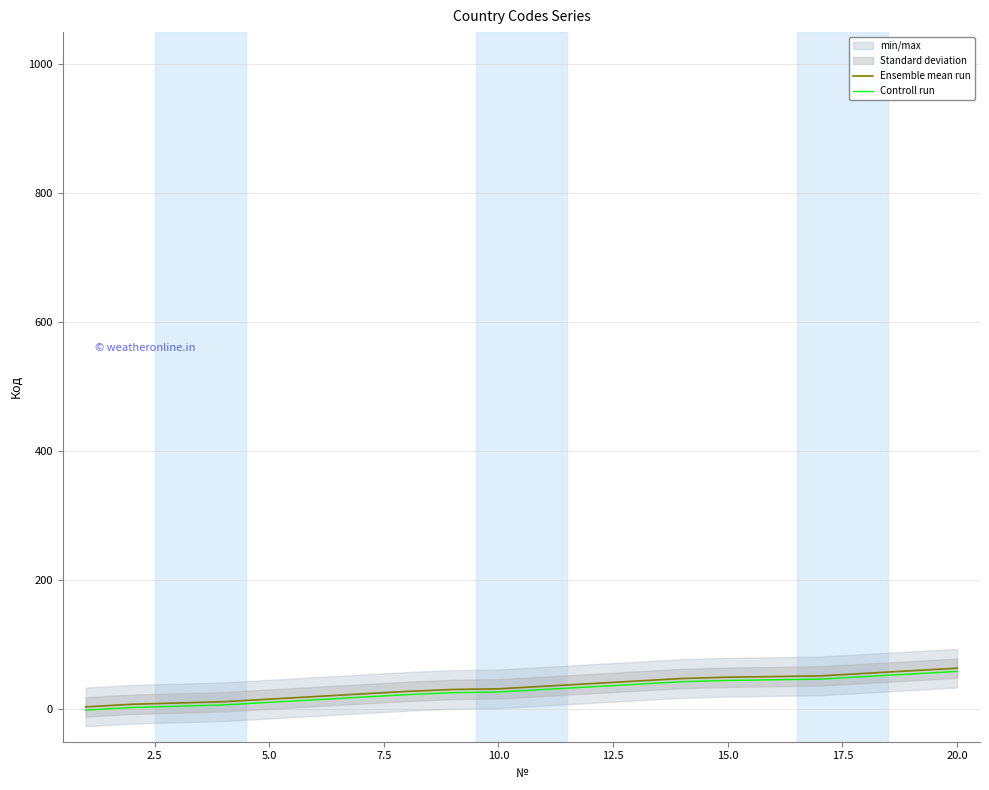

What is the maximum value for Ensemble mean run?

64